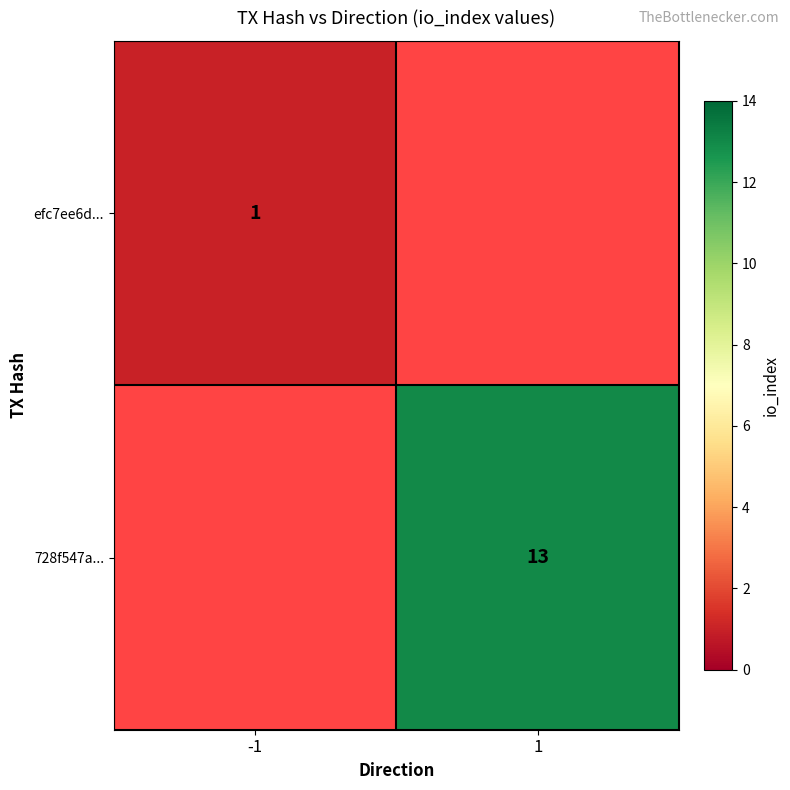

Is it true that 728f547a... equals 22 at 1?

False